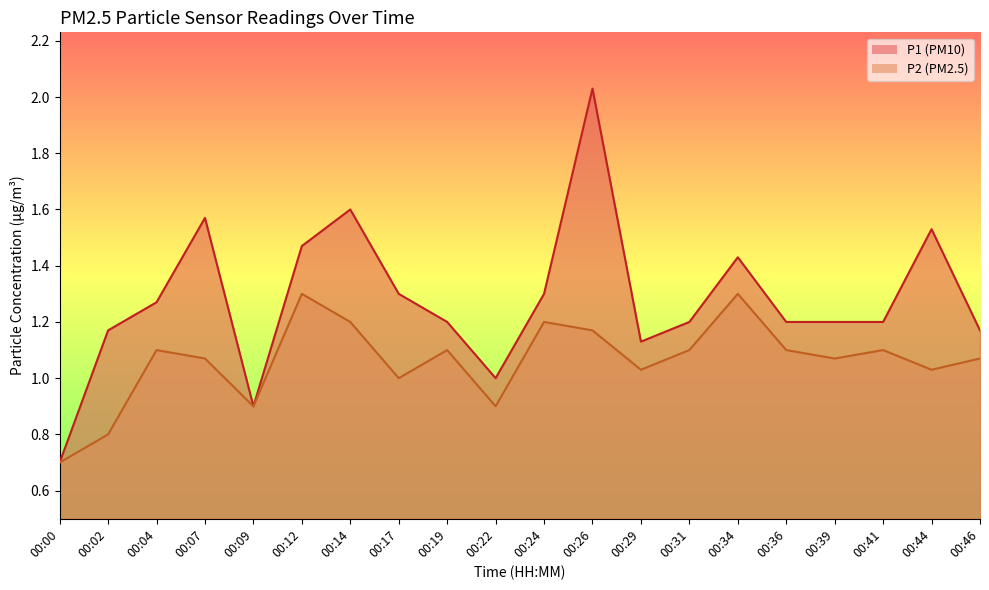

What is the difference between the second highest and minimum values in the P1 series?

0.9